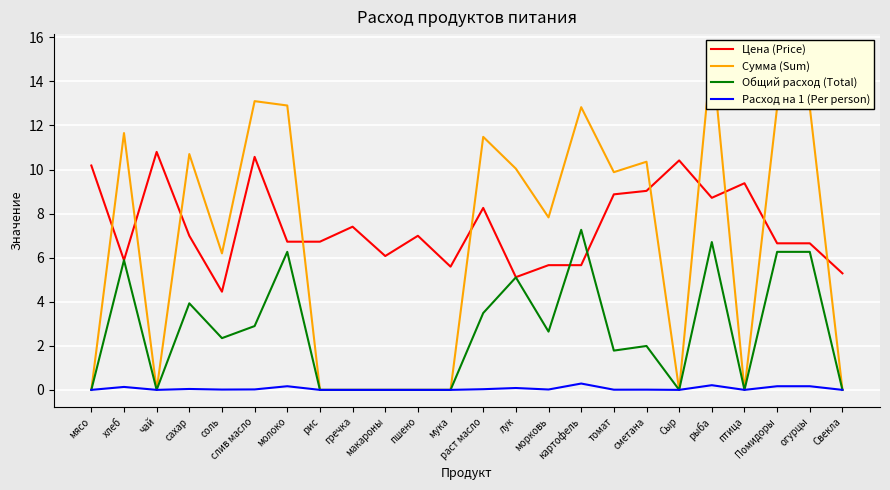

At which label is Сумма (Sum) closest to 7?

соль